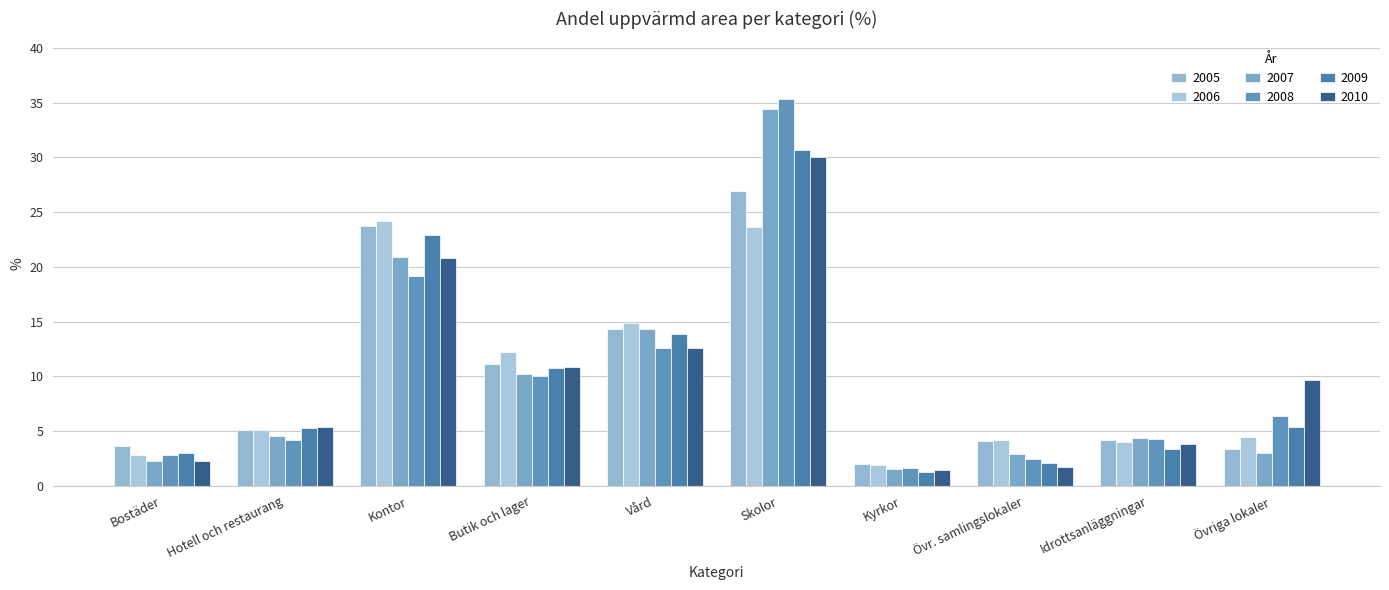

What is the difference between the 2009 values at Kyrkor and Butik och lager?

9.5